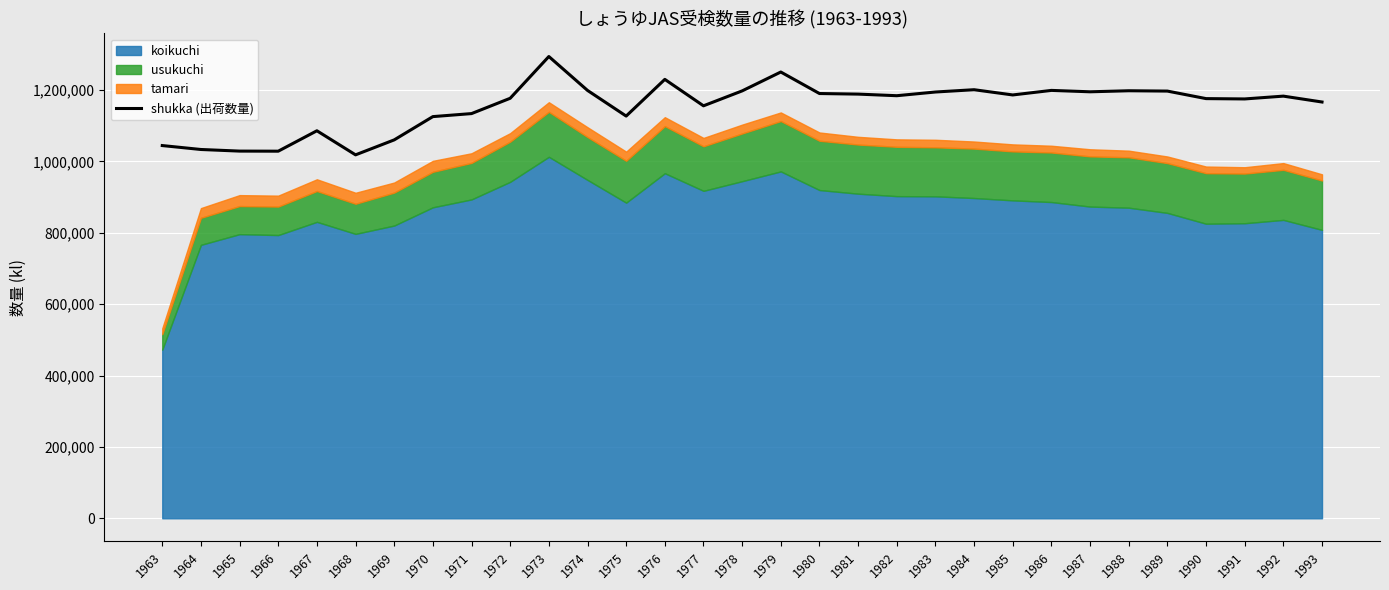

Which label corresponds to the largest value in the chart?

1973